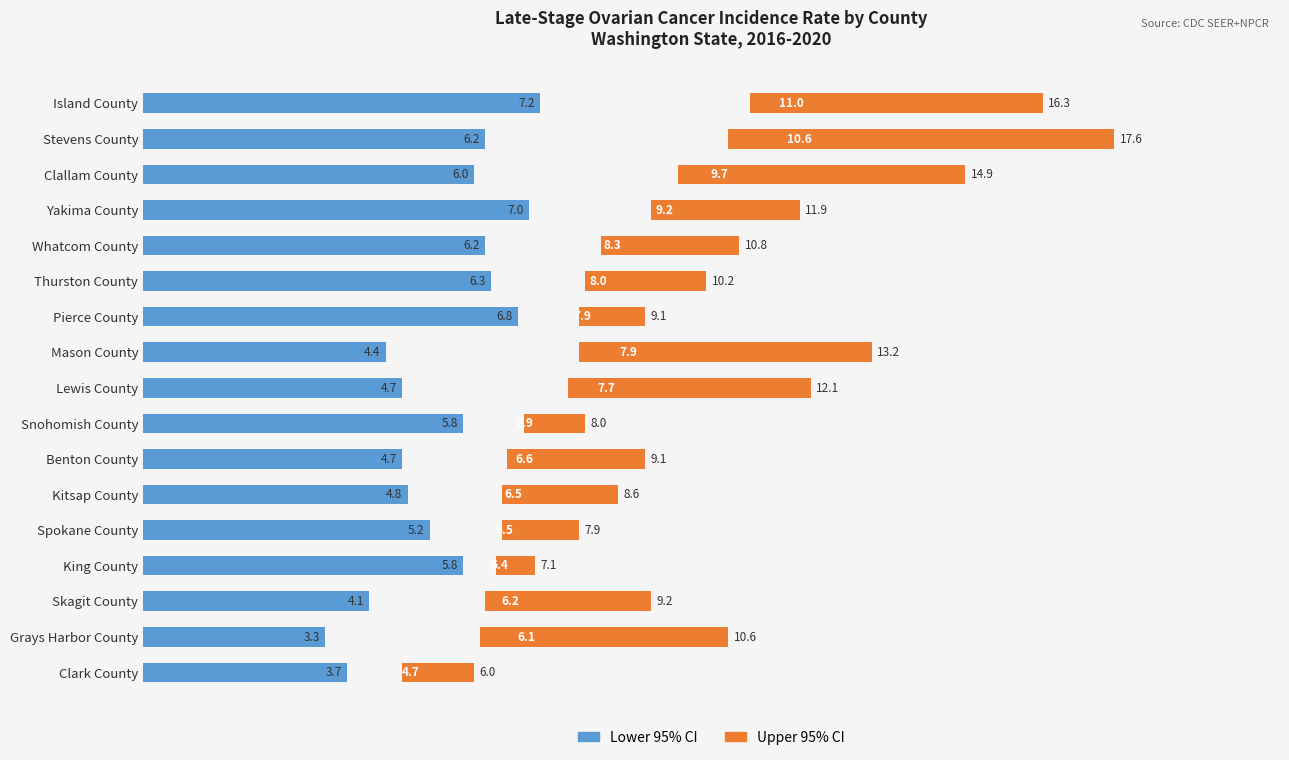

The Upper CI series shows 1.5 at Thurston County. True or false?

False